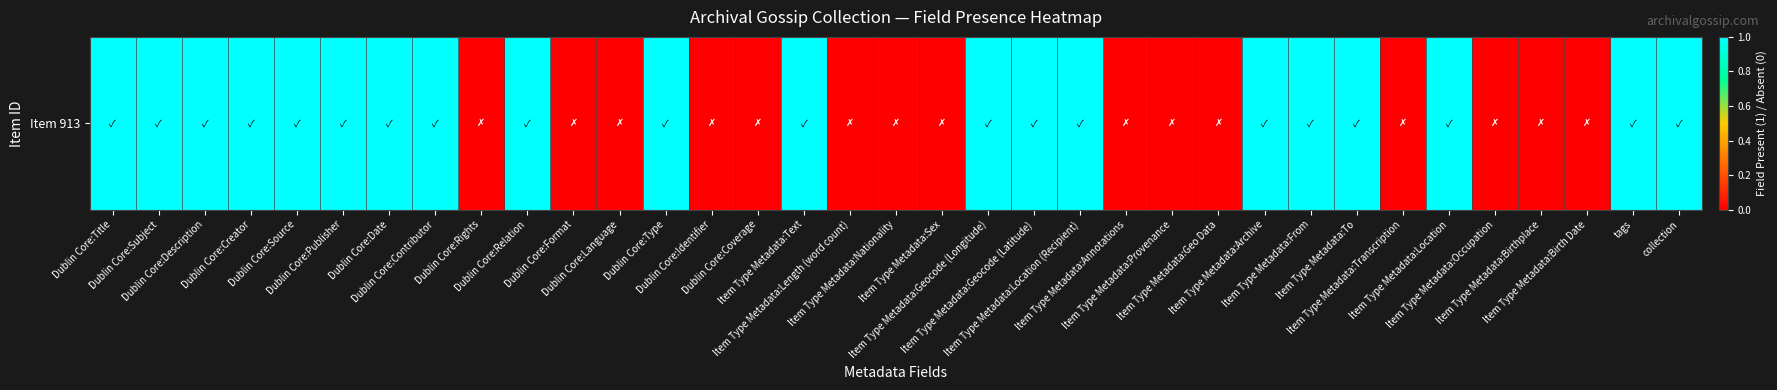

True or false: the data shows 1 at Dublin Core:Description.

True